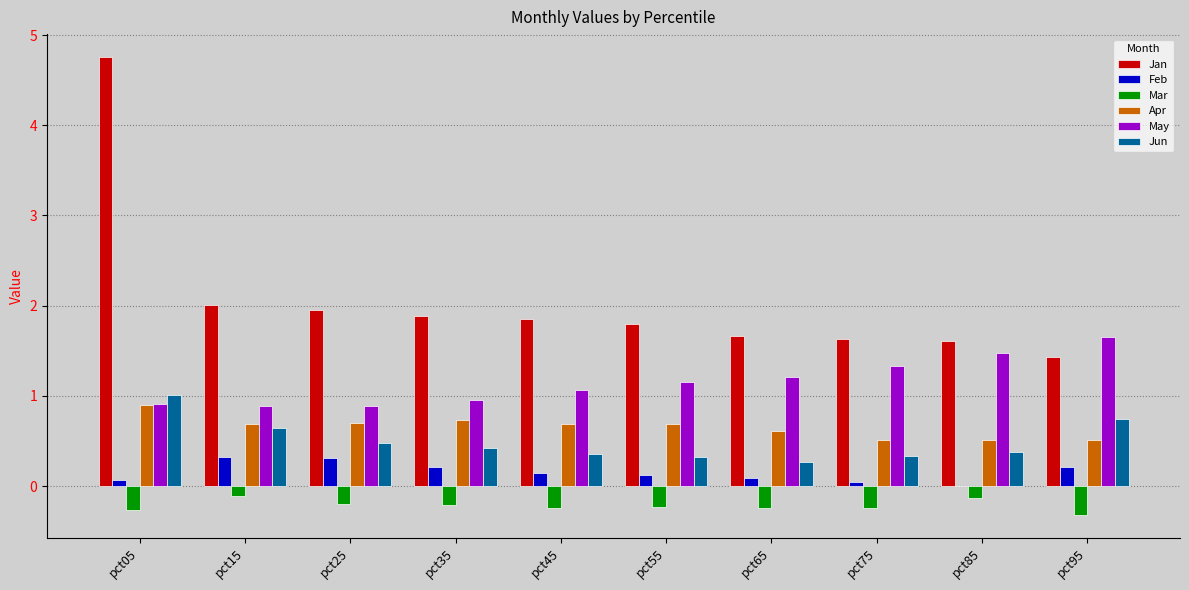

What is the maximum value shown in the chart?

4.8